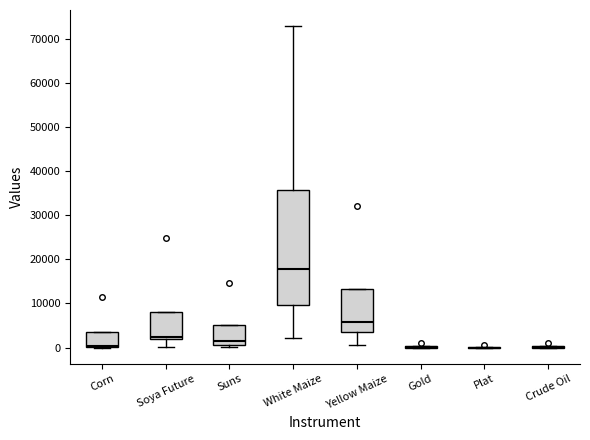

Which box is the tallest, from its lower edge to its upper edge?

White Maize